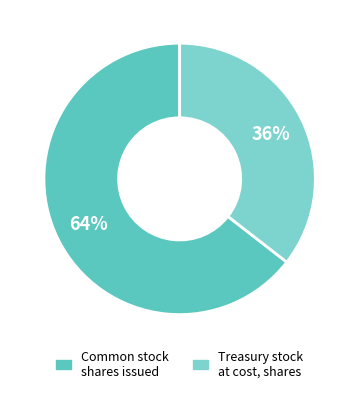

Rank the categories by value from highest to lowest.

Common stock, shares issued, Treasury stock, at cost, shares